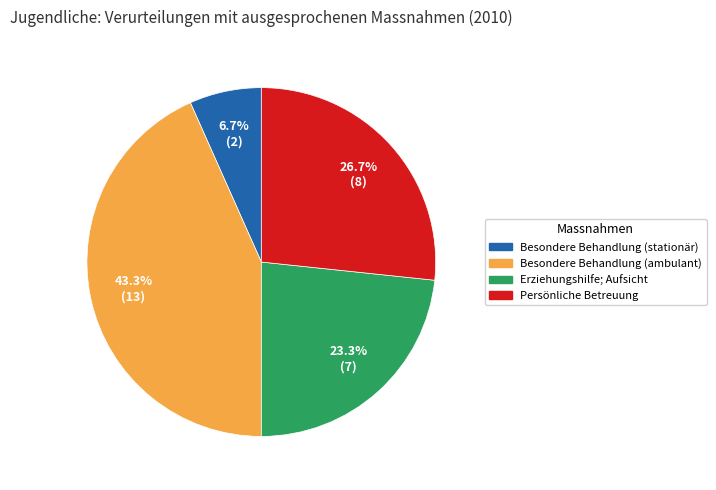

What percentage is NOT represented by Erziehungshilfe; Aufsicht?

76.7%